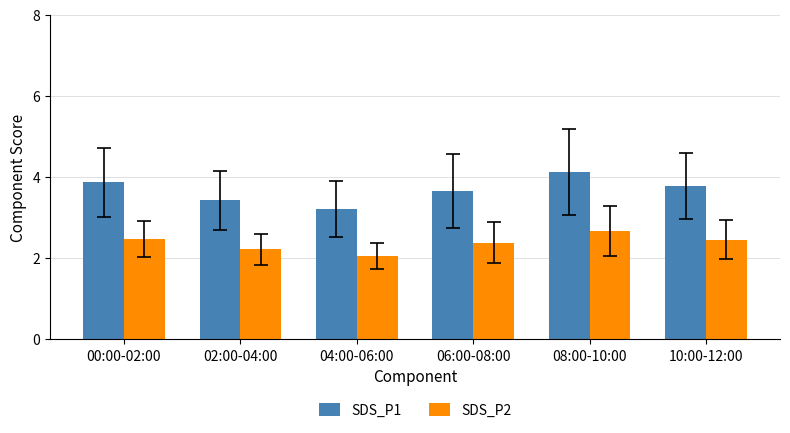

Which series has the widest spread of values?

SDS_P1